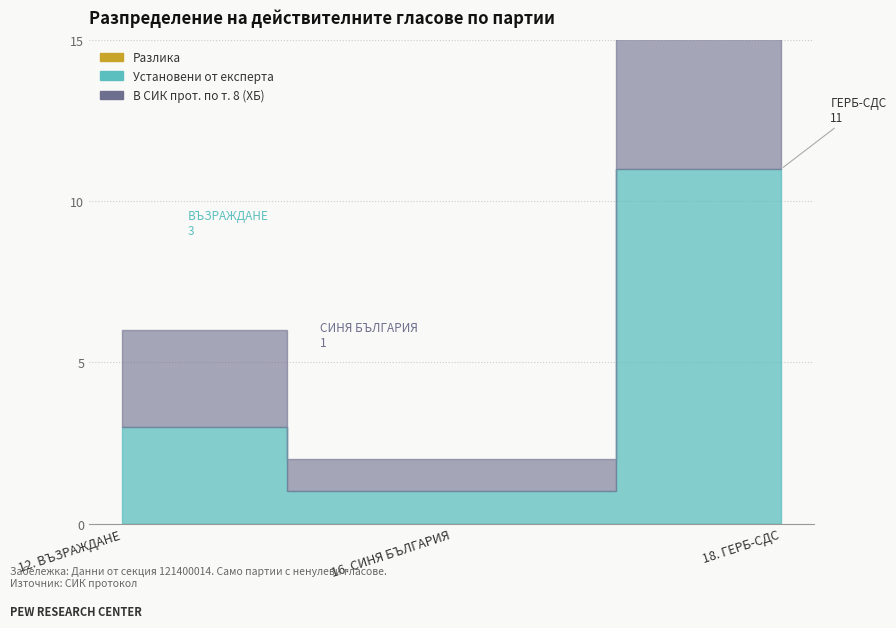

Which series has the widest spread of values?

Установени от експерта